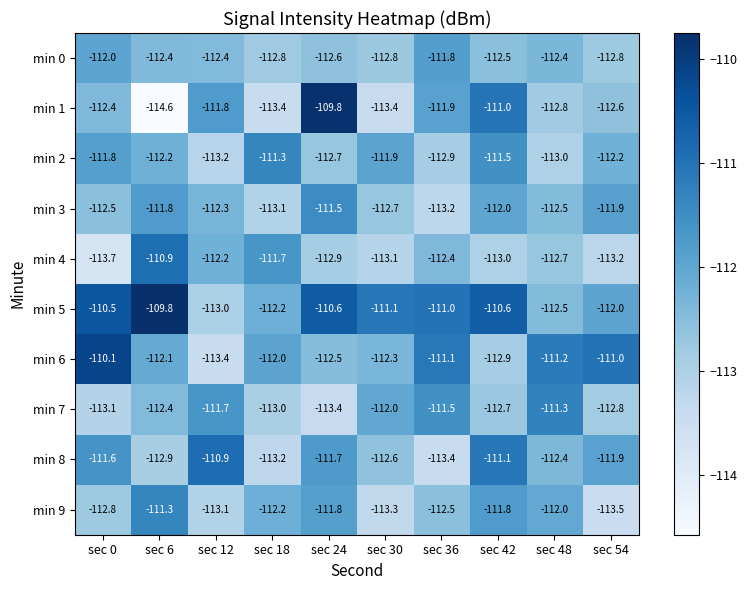

What is the difference between the highest and lowest values at sec 36?

2.4